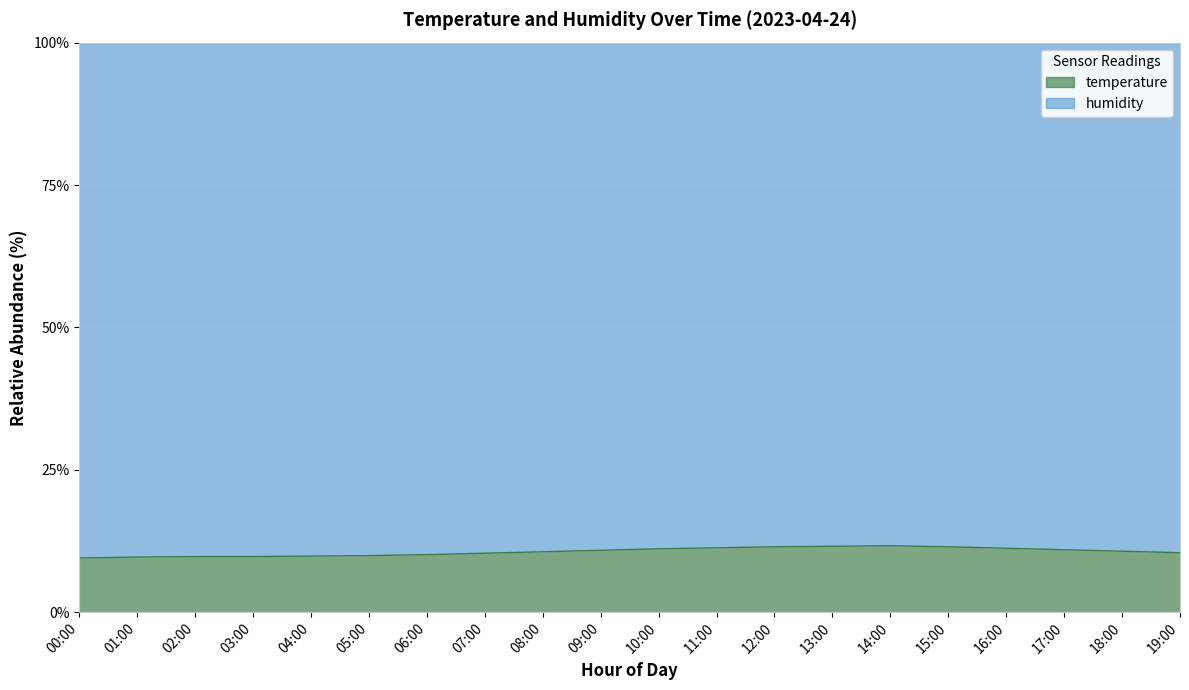

Read the value at 10:00.

11.1